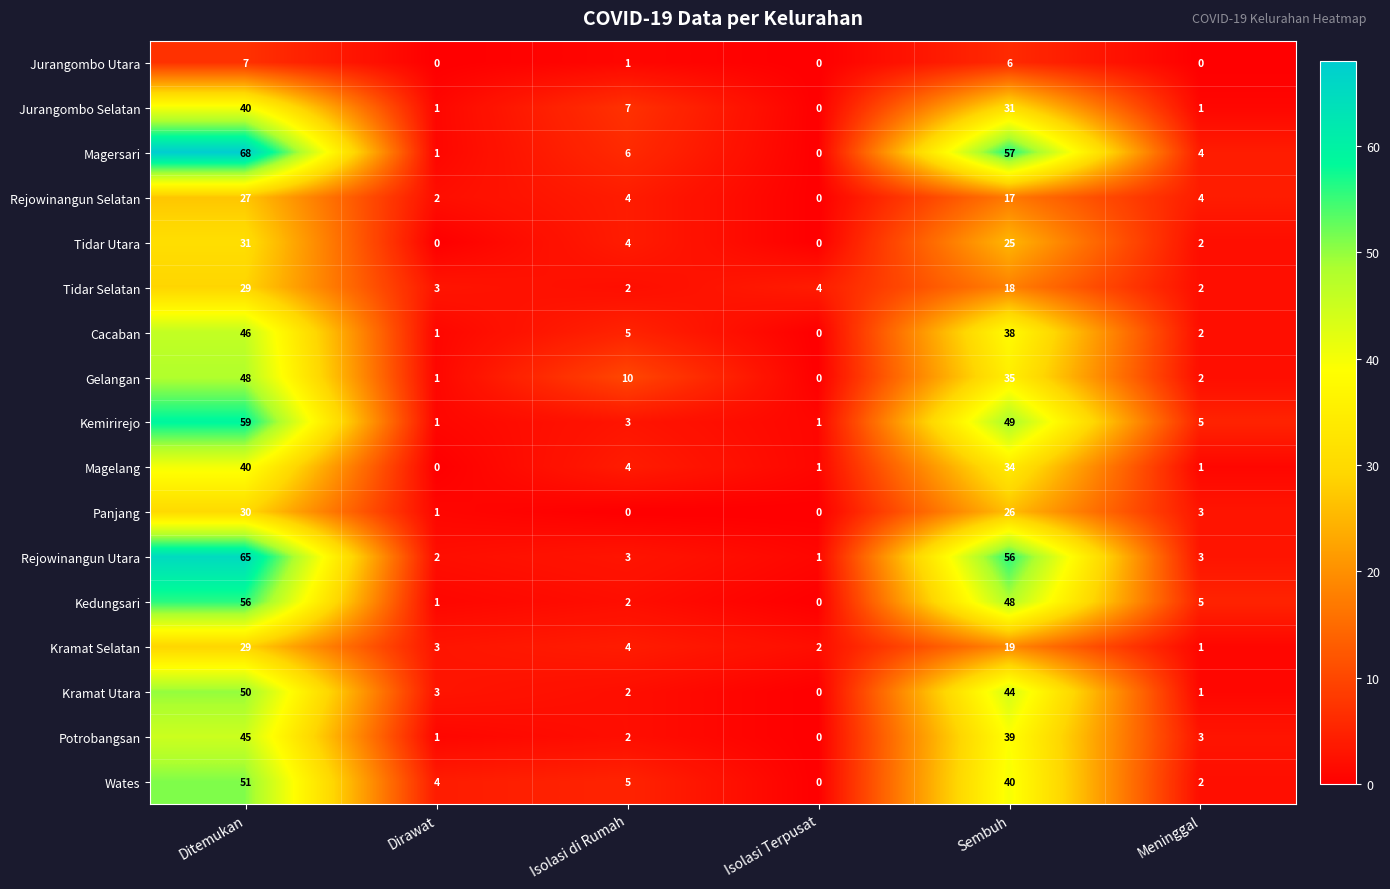

How many values in the Tidar Utara series are below 4?

3